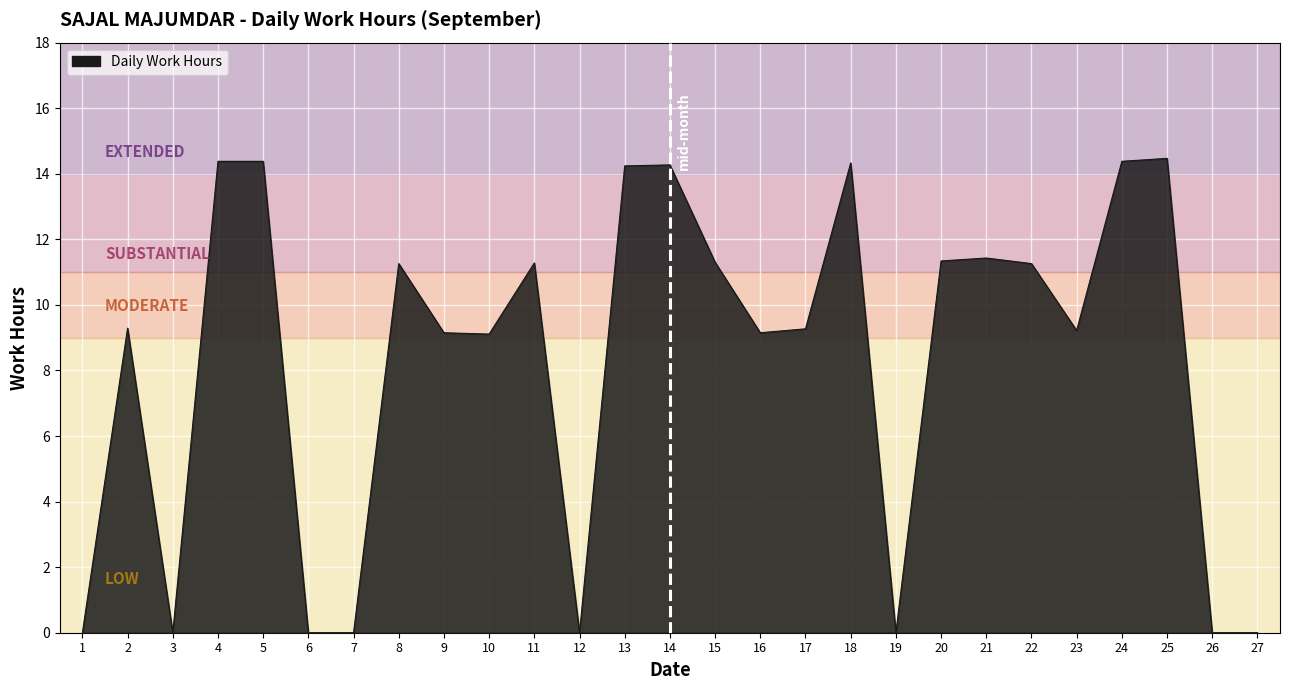

What is the greatest value displayed?

14.5